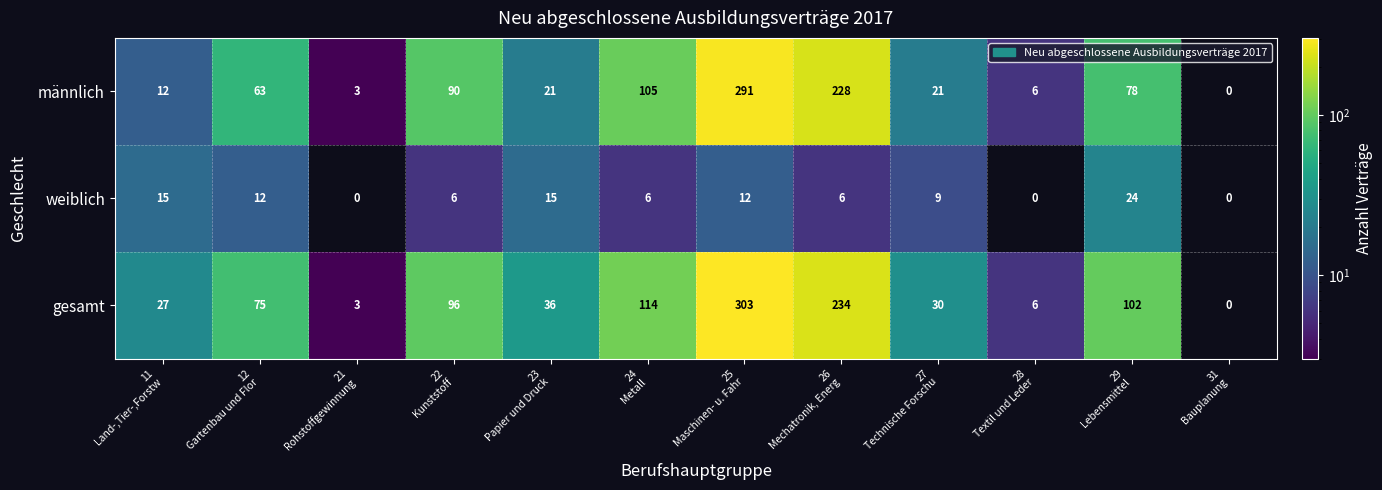

What is the total value across all series at 23
Papier und Druck?

72